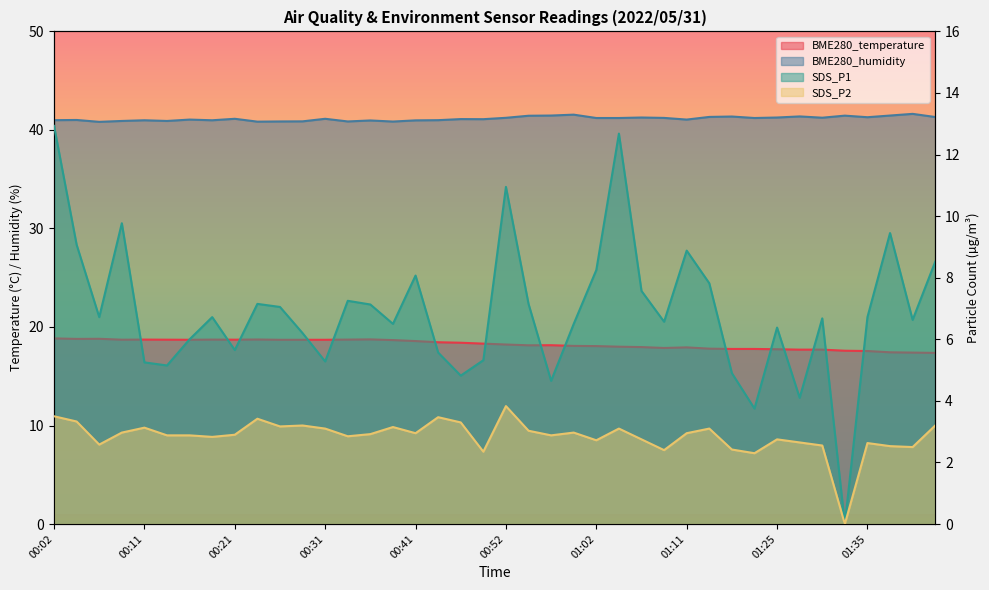

What is the difference between the maximum and minimum values in the SDS_P2 series?

3.8